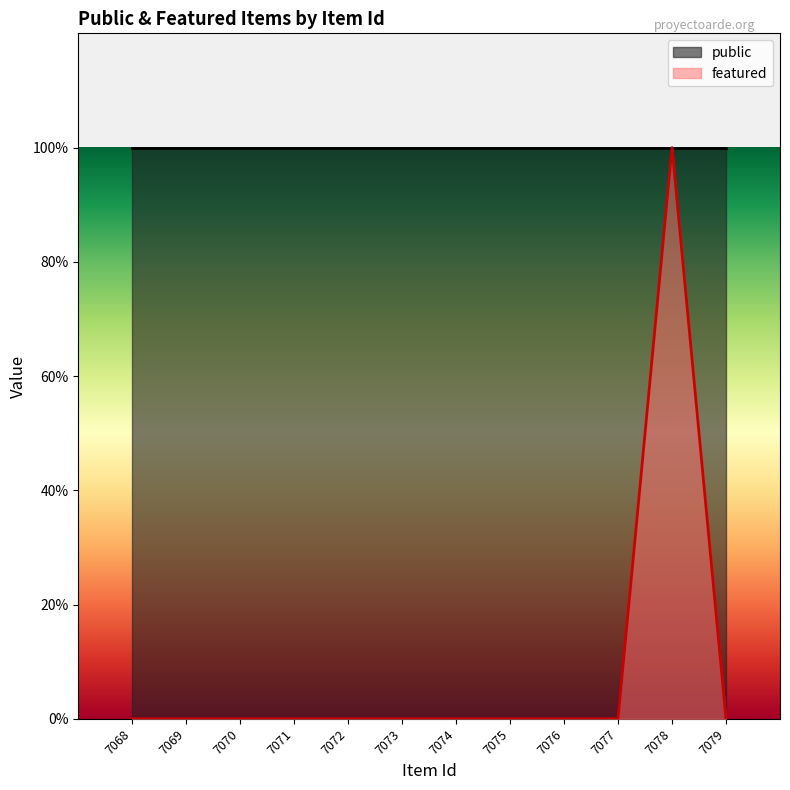

What is the maximum value shown in the chart?

1